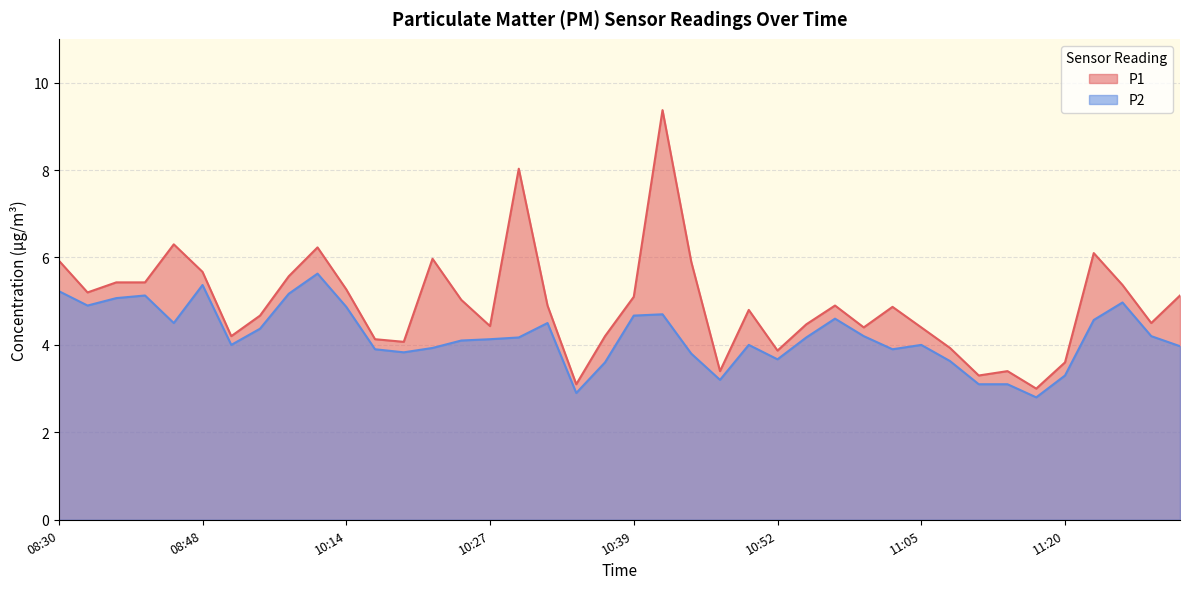

The P2 series shows 4.5 at 10:32. True or false?

True